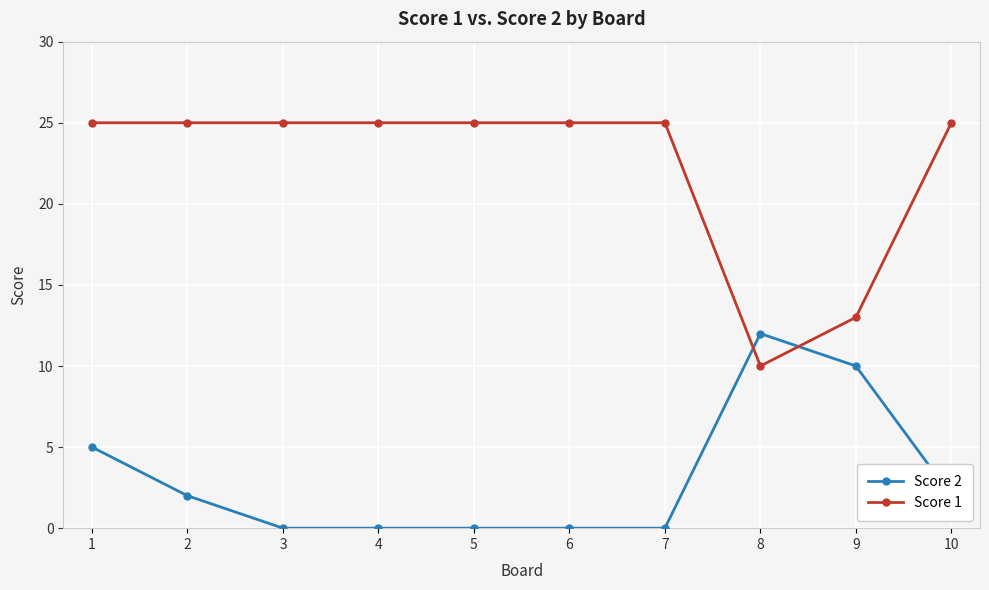

At how many categories does at least one series exceed 6?

10